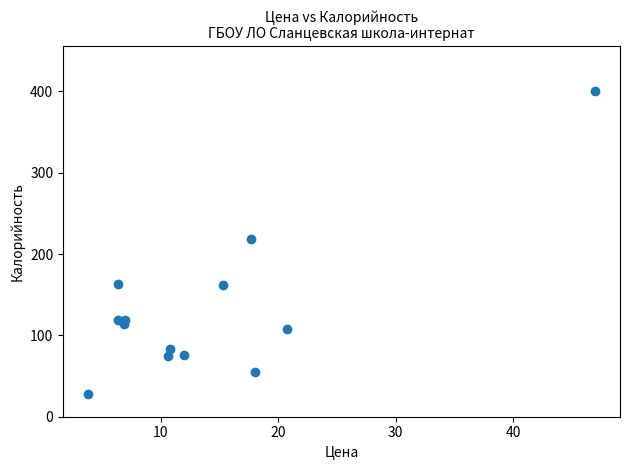

What Y value in the scatter plot is closest to 213?

219.0